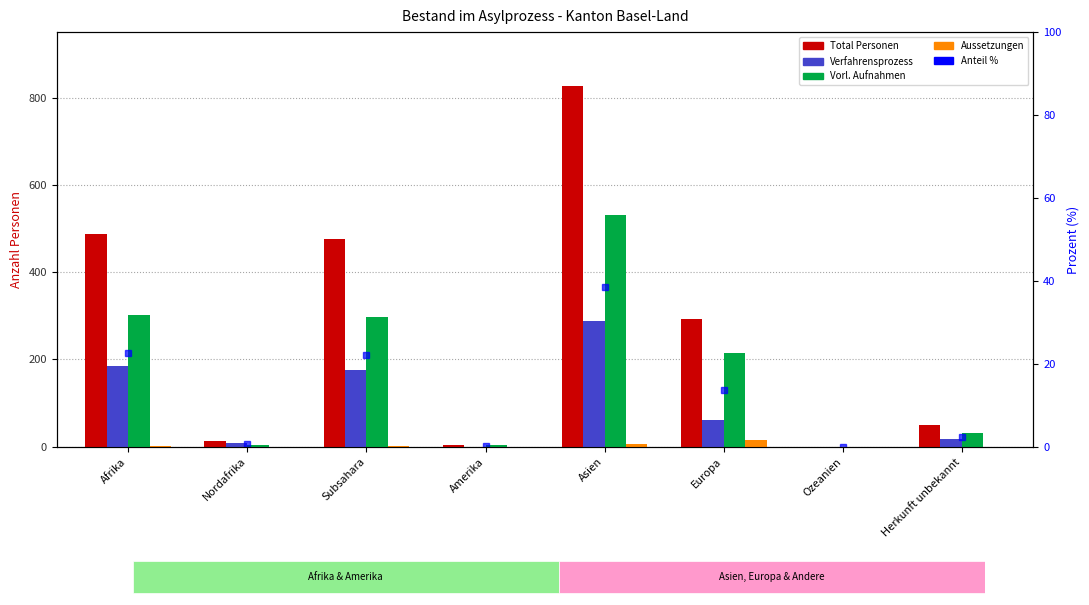

What is the difference between the maximum and minimum values in the Total Personen series?

826.0